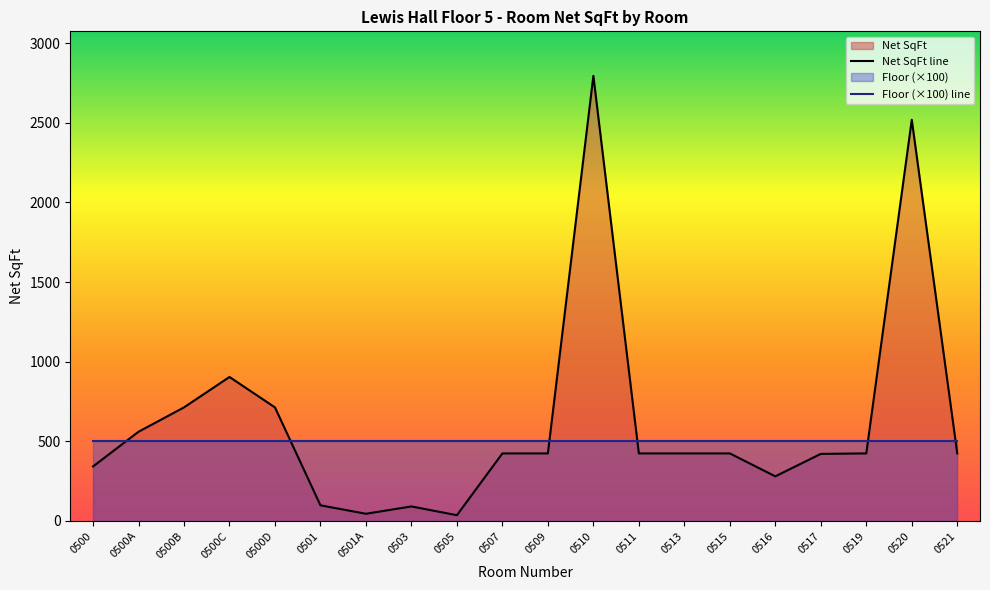

What is the total value across all series at 0520?

3019